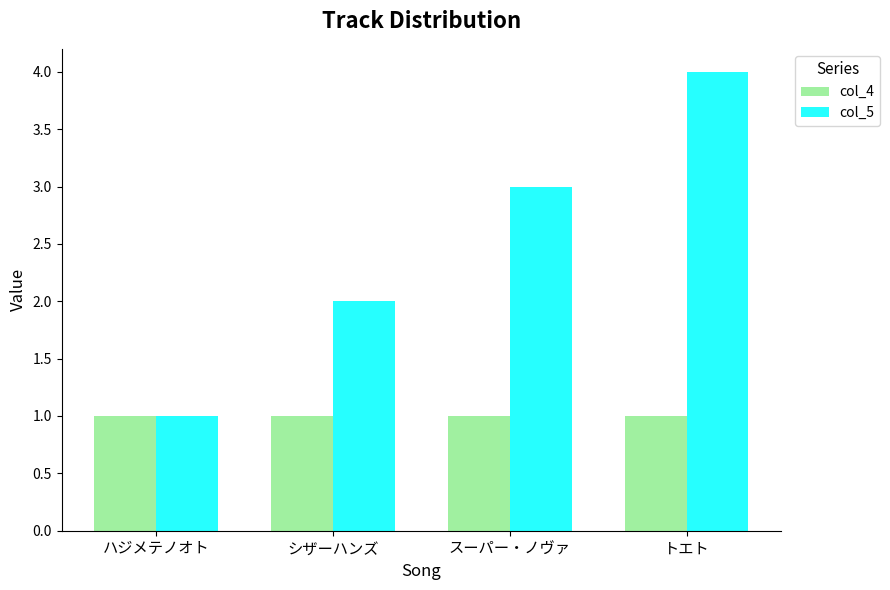

What value does the col_5 series have at スーパー・ノヴァ?

3